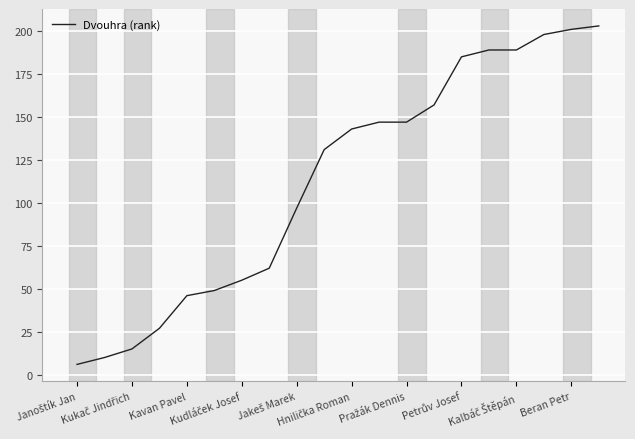

Is this an area chart (filled region under the line)?

No